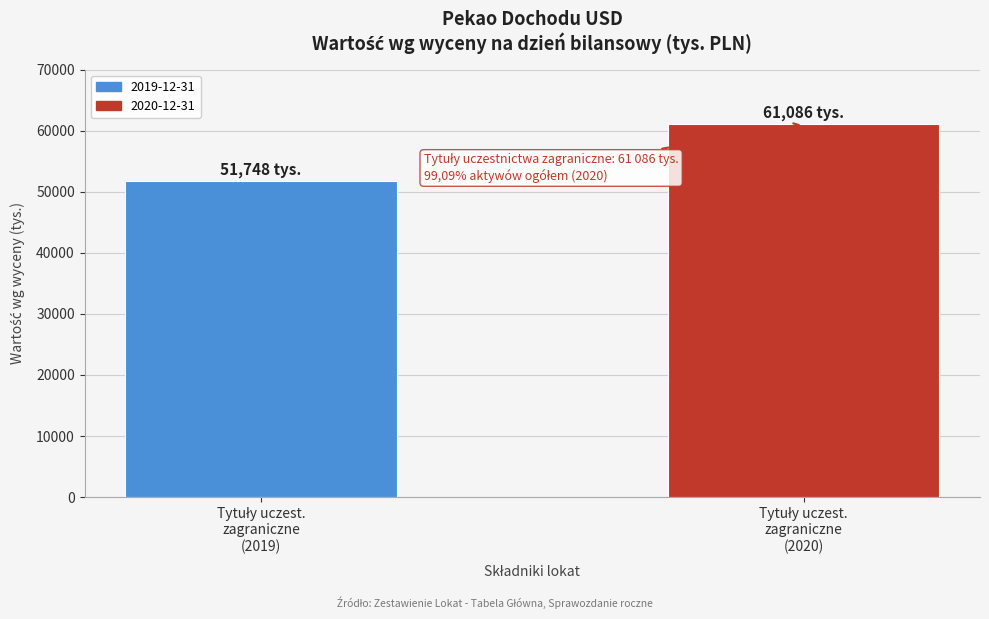

Reading left to right, list all the values displayed in this chart.

51748	61086